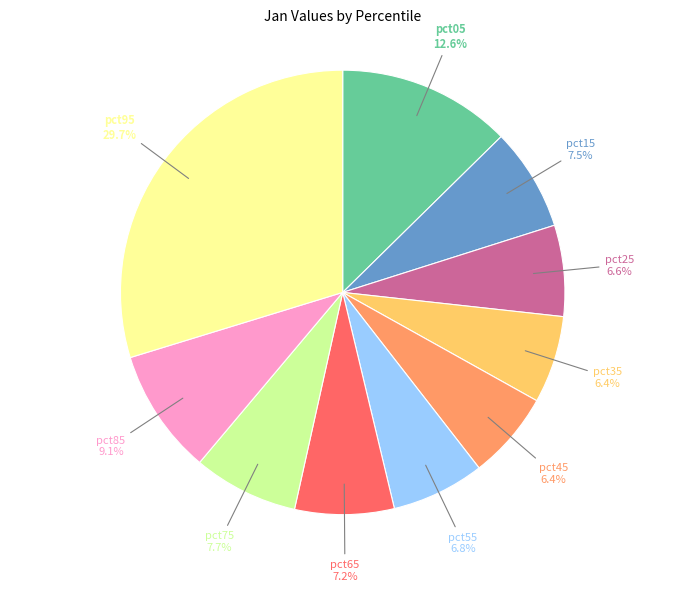

Combined, what portion of the pie is pct25 and pct35?

13.0%